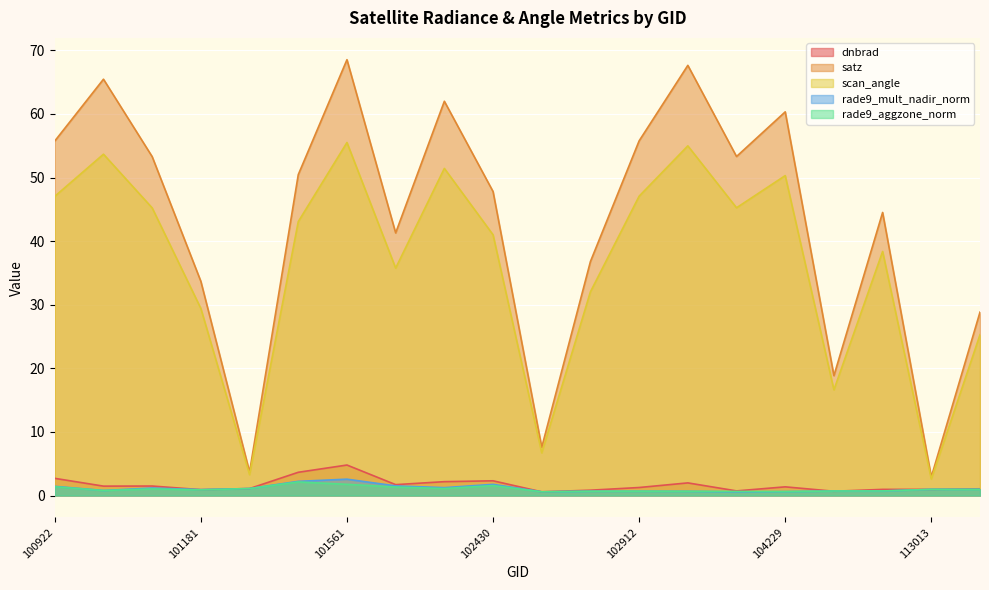

True or false: scan_angle and satz cross at least once.

False